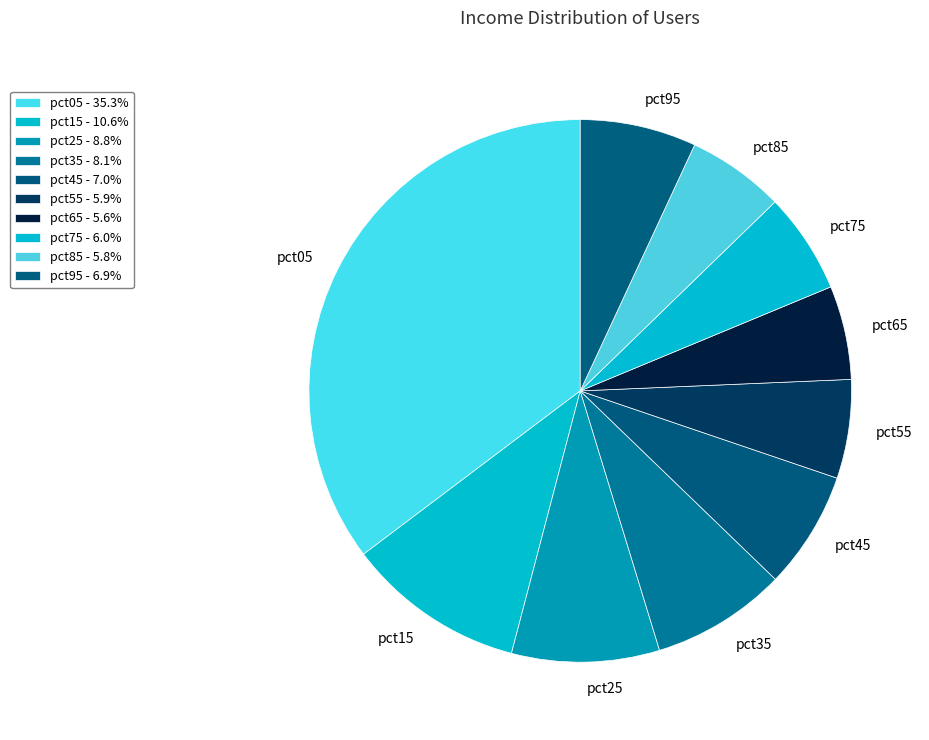

Is pct85 the majority of the pie?

No